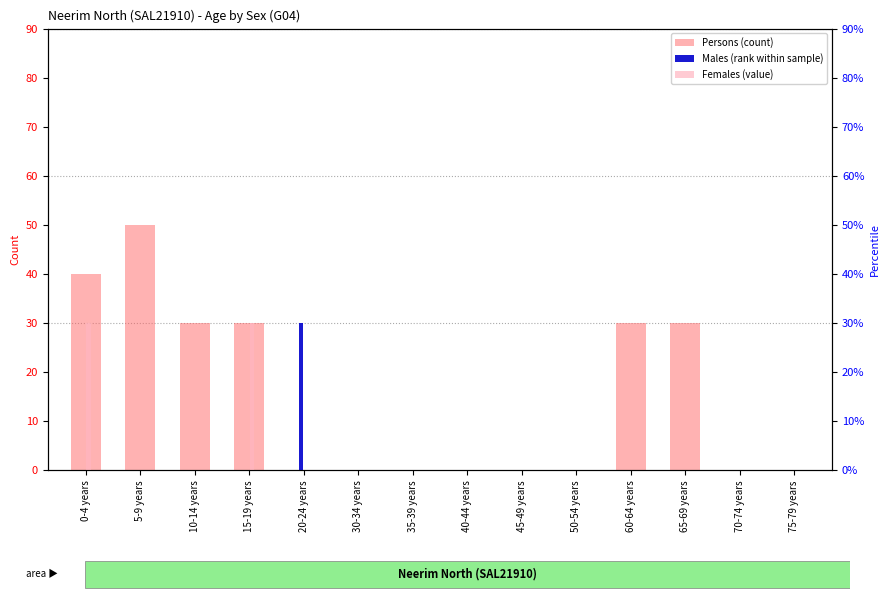

What is the label of the 12th bar from the left?

65-69 years